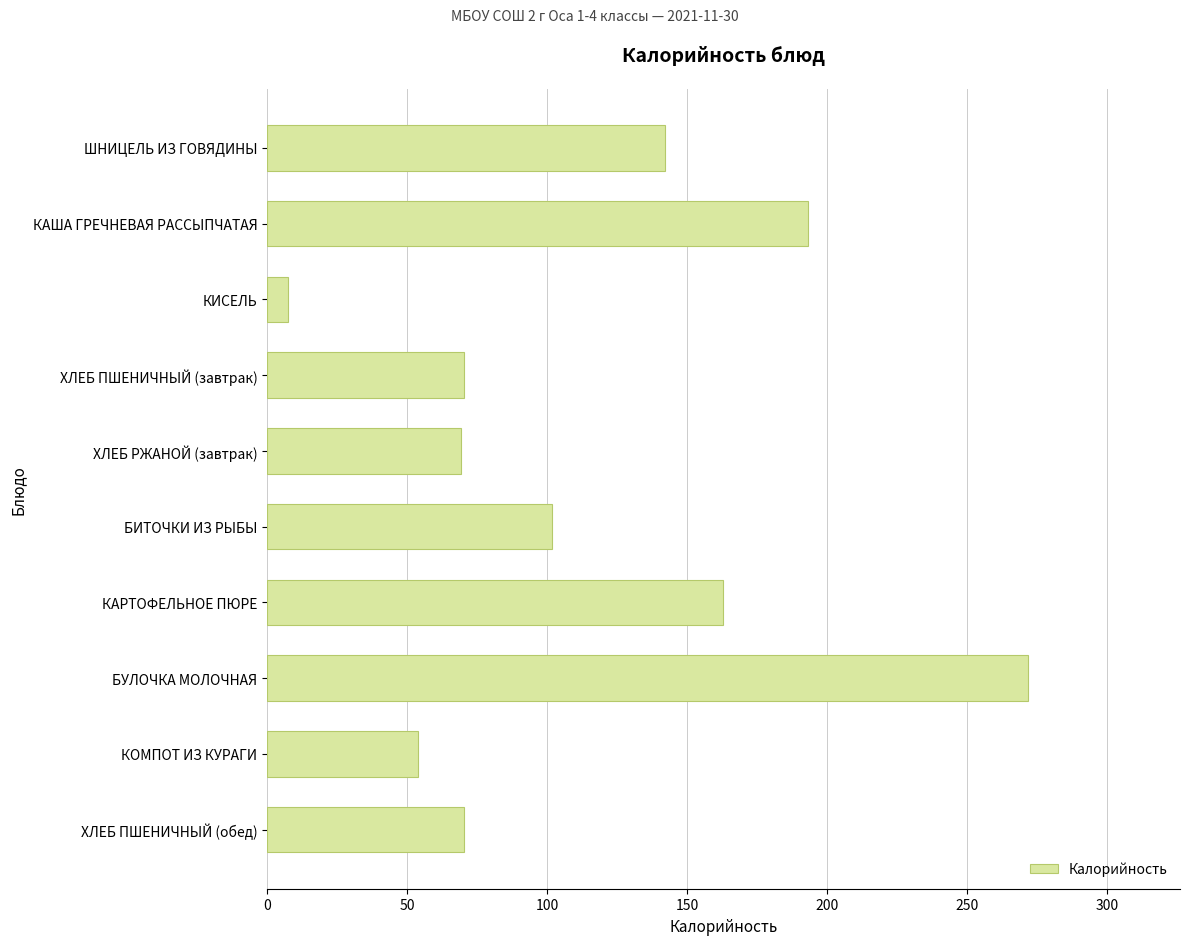

What position from the top is БУЛОЧКА МОЛОЧНАЯ?

8